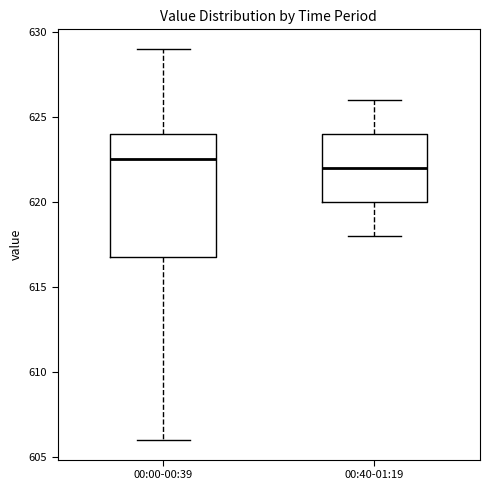

Where is the upper edge of the box for 00:00-00:39 on the y-axis? The values are not printed on the chart, so give them approximately, as read against the axis.

624.0